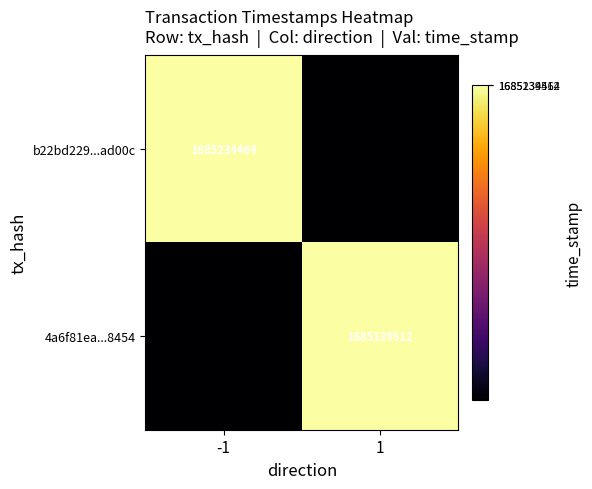

Which has a higher value, -1 or 1?

-1